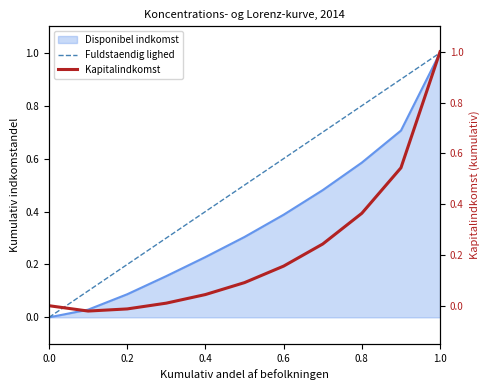

How many lines are shown in the chart?

2